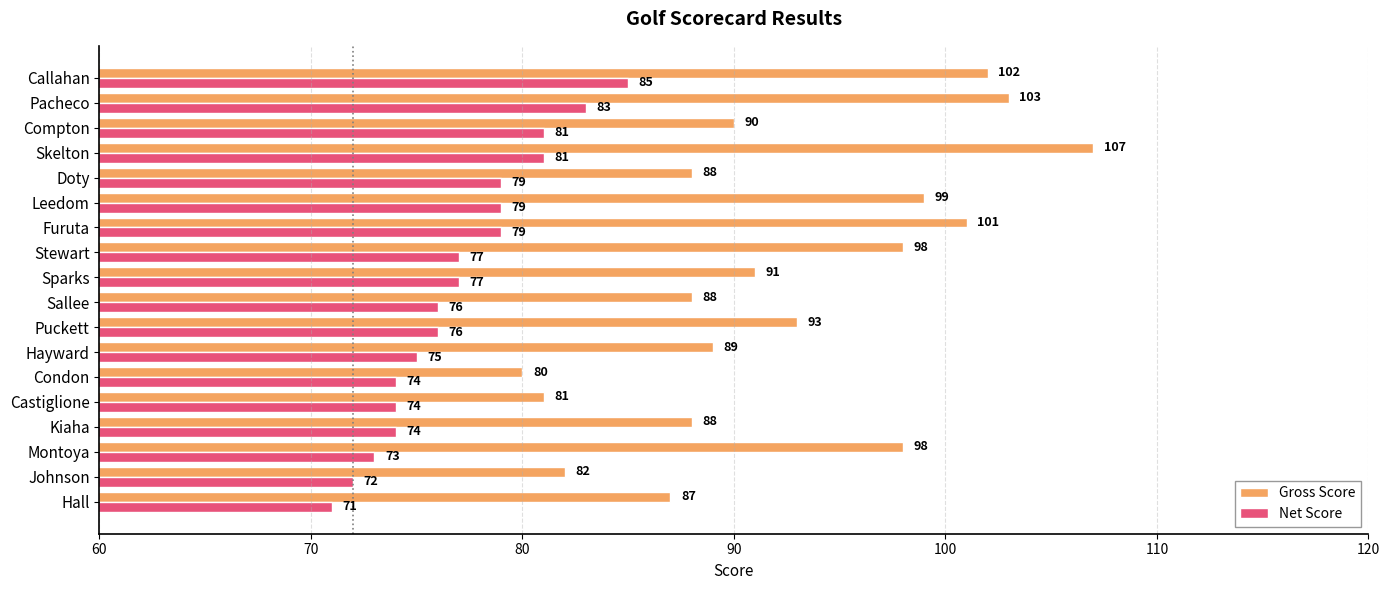

Count the number of categories in the chart.

18